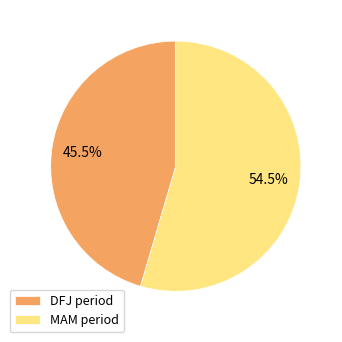

Combined, do DFJ period and MAM period account for over 50%?

Yes